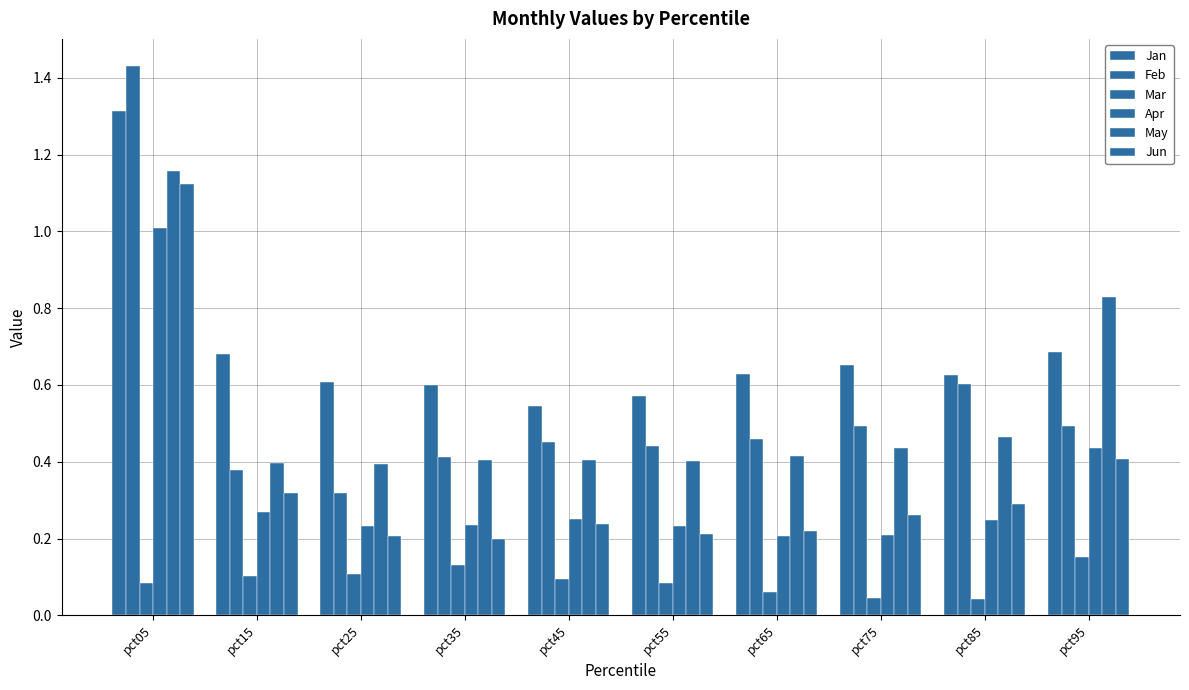

Is it true that Mar equals 0.1 at pct65?

True